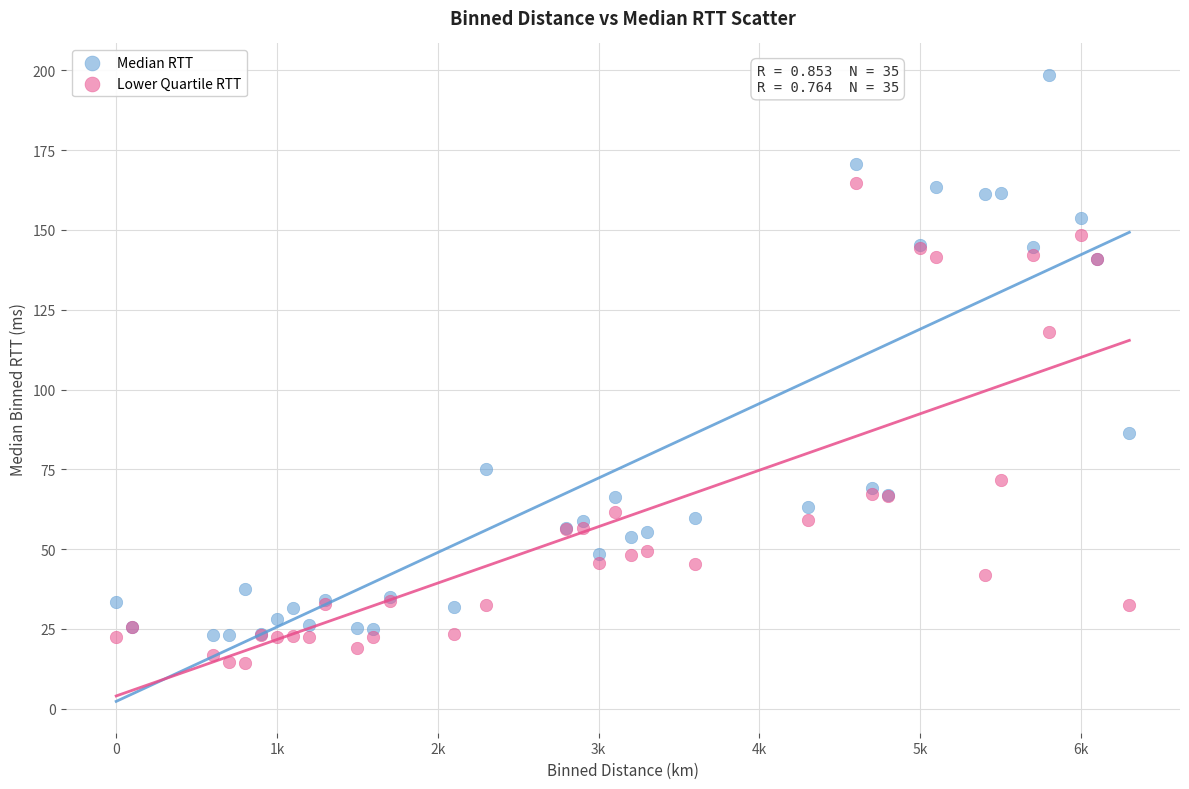

Which series has the largest Y range (max minus min)?

Median RTT